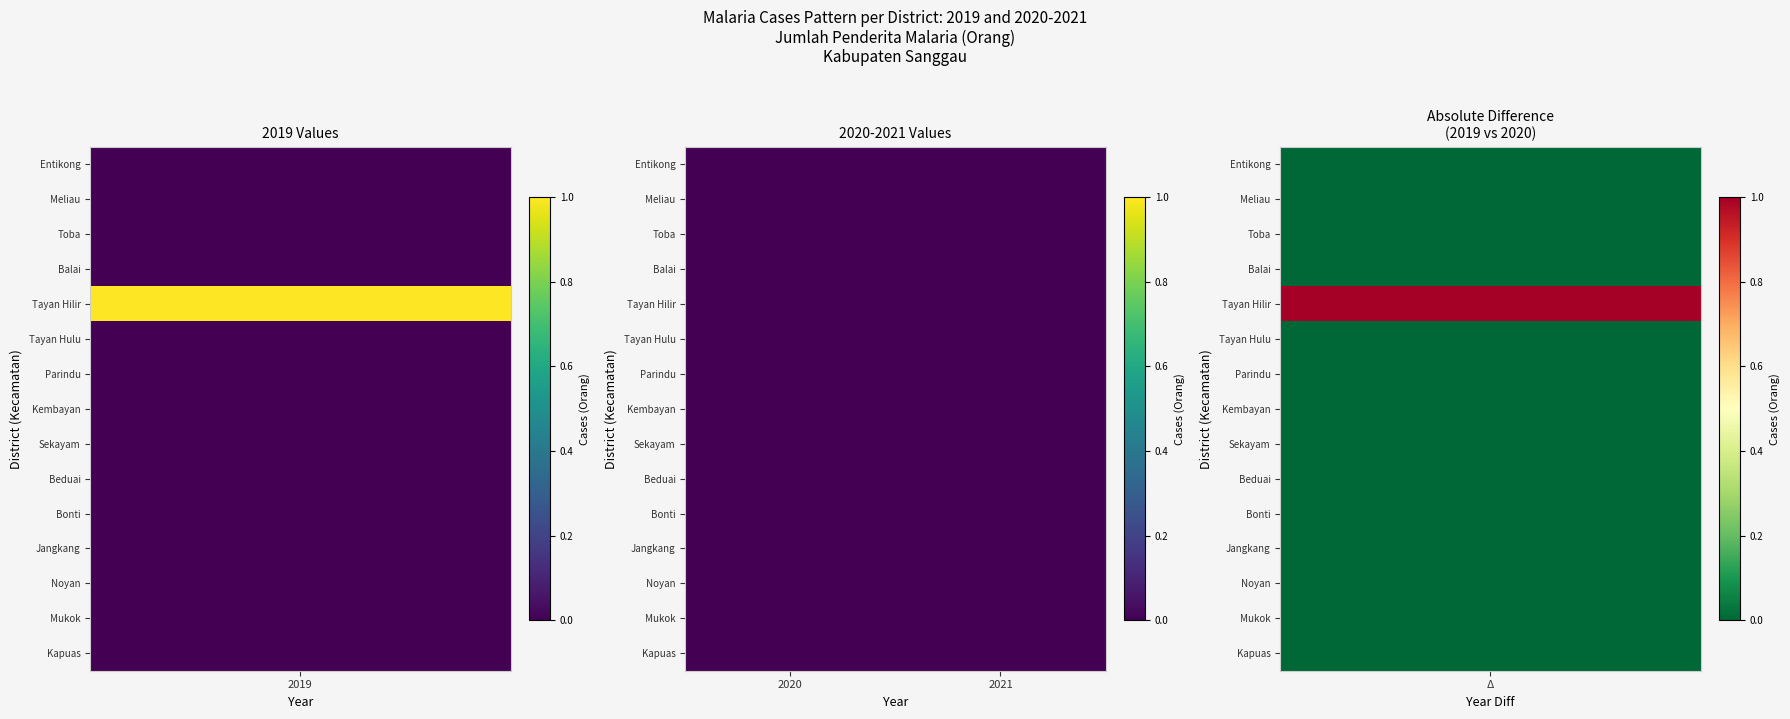

Reading left to right, what are all the values shown in this chart?

Kapuas: 0	0	0
Mukok: 0	0	0
Noyan: 0	0	0
Jangkang: 0	0	0
Bonti: 0	0	0
Beduai: 0	0	0
Sekayam: 0	0	0
Kembayan: 0	0	0
Parindu: 0	0	0
Tayan Hulu: 0	0	0
Tayan Hilir: 1	0	0
Balai: 0	0	0
Toba: 0	0	0
Meliau: 0	0	0
Entikong: 0	0	0